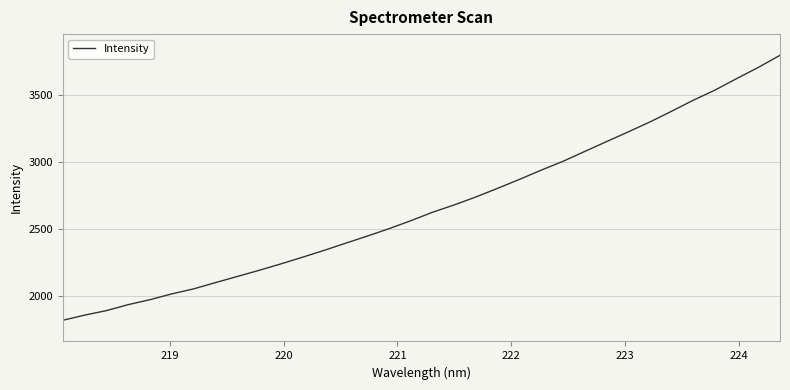

What is the difference between the maximum and minimum values?

1971.0